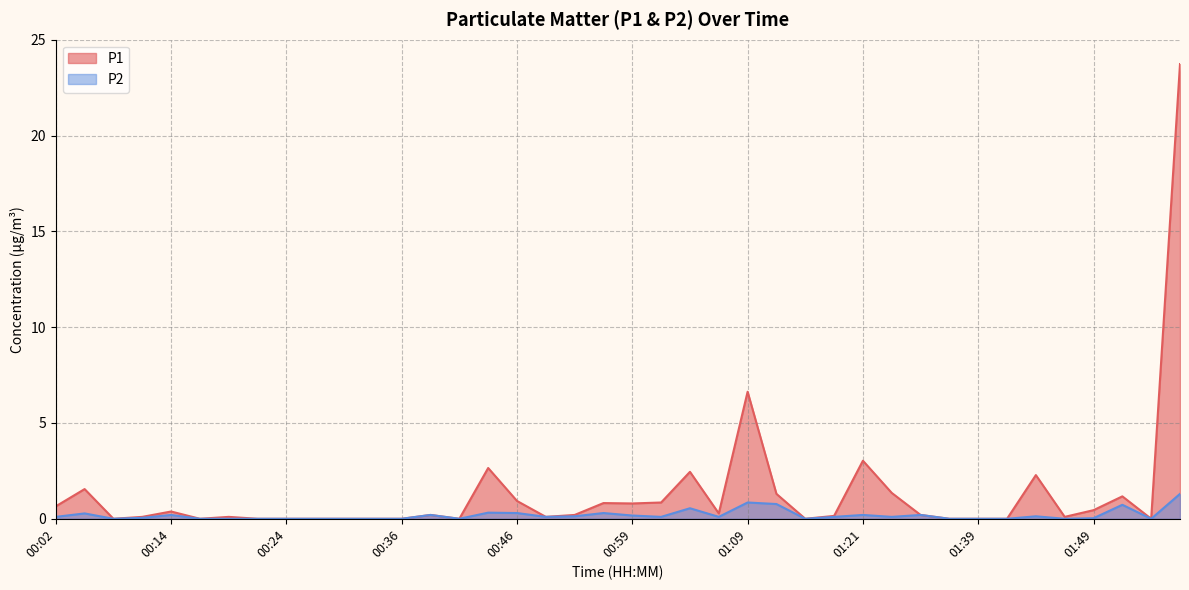

How many lines are shown in the chart?

2